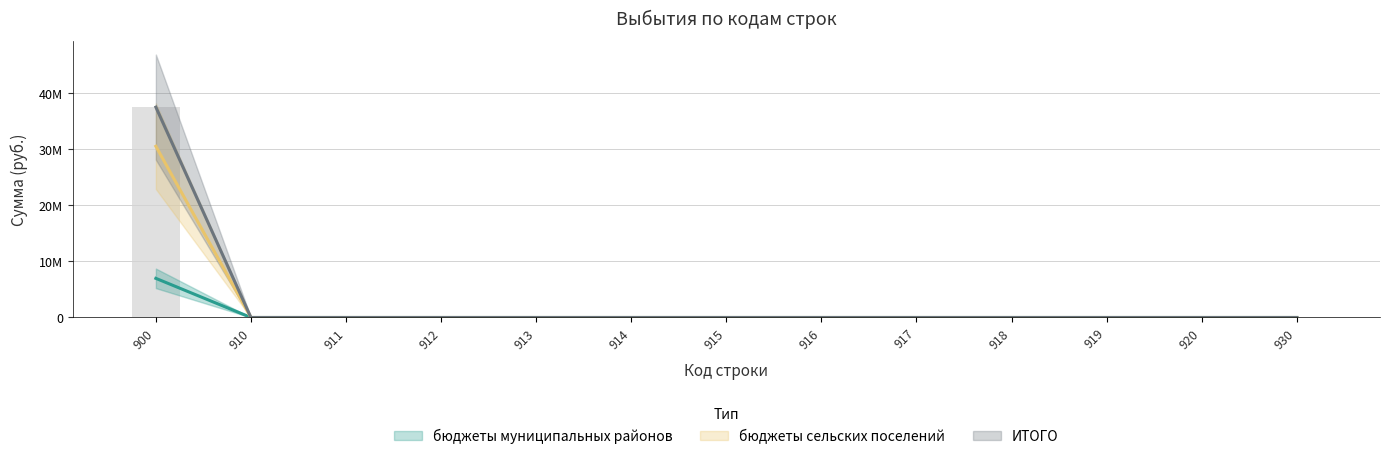

How many groups of bars are there?

13